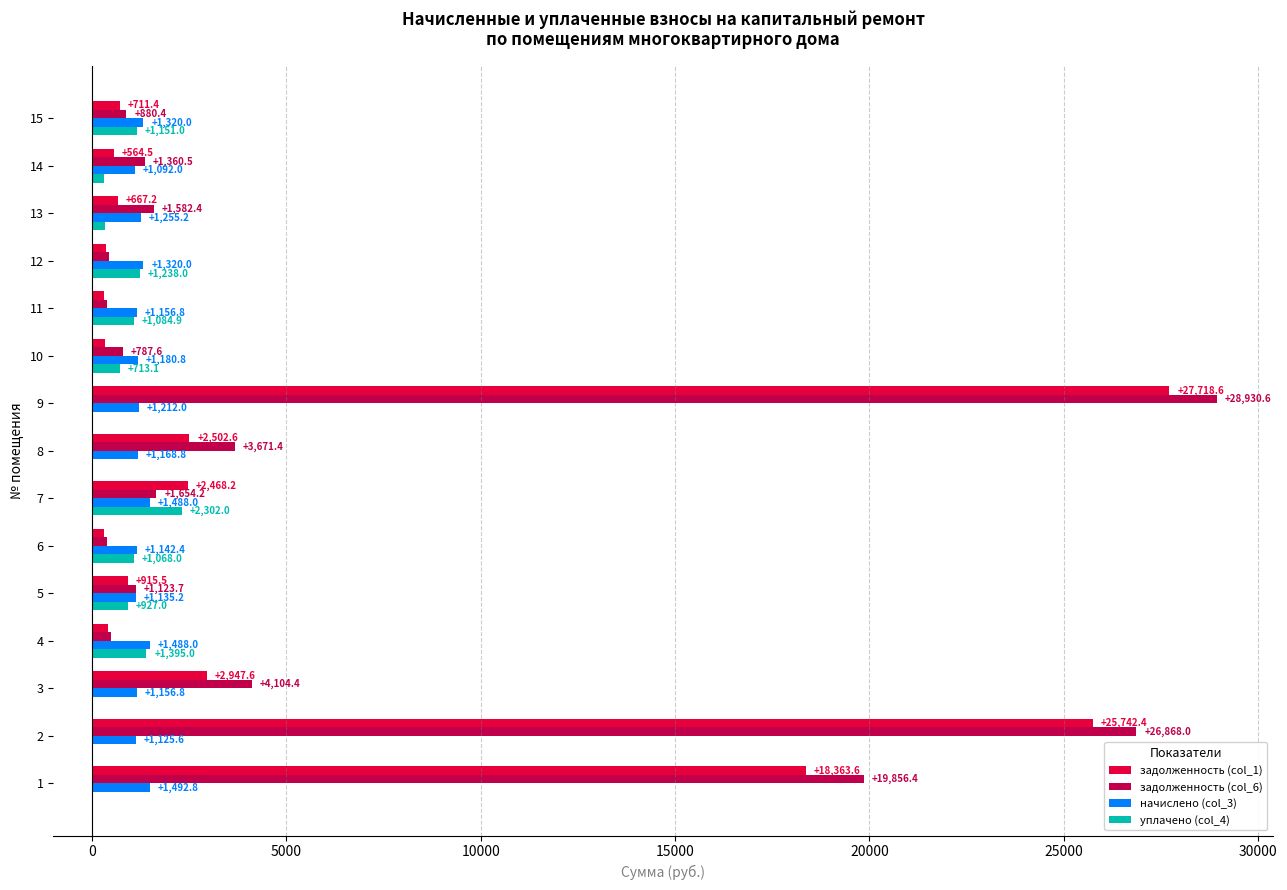

Which series has the largest total across all categories?

задолженность (col_6)